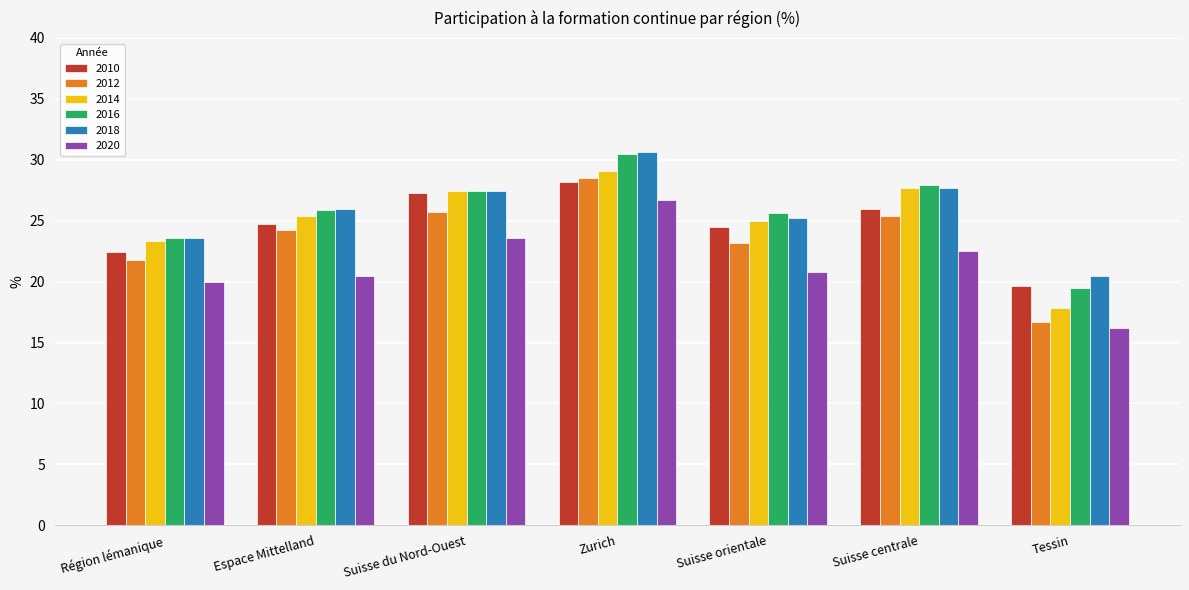

Reading left to right, list all the values displayed in this chart.

2010: 22.4	24.7	27.3	28.2	24.5	26.0	19.6
2012: 21.8	24.2	25.7	28.5	23.2	25.4	16.7
2014: 23.3	25.4	27.4	29.1	25.0	27.7	17.8
2016: 23.6	25.9	27.4	30.5	25.6	27.9	19.5
2018: 23.6	26.0	27.4	30.6	25.2	27.7	20.5
2020: 20.0	20.5	23.6	26.7	20.8	22.5	16.2